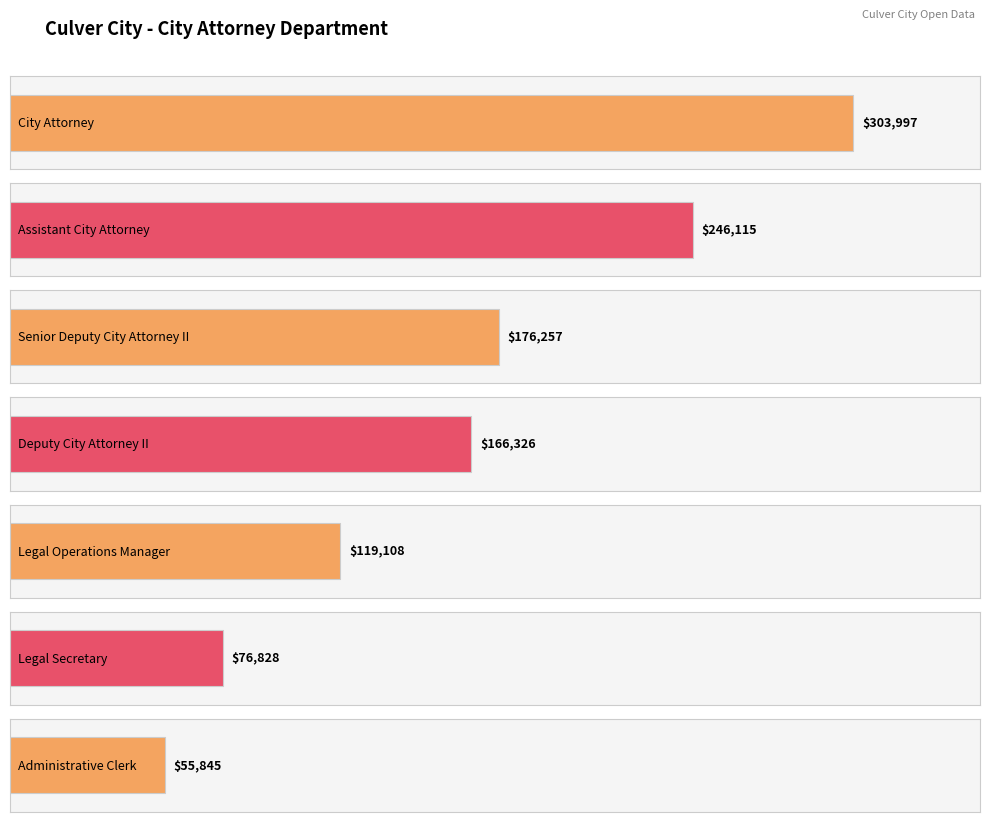

How many data points does each series have?

7